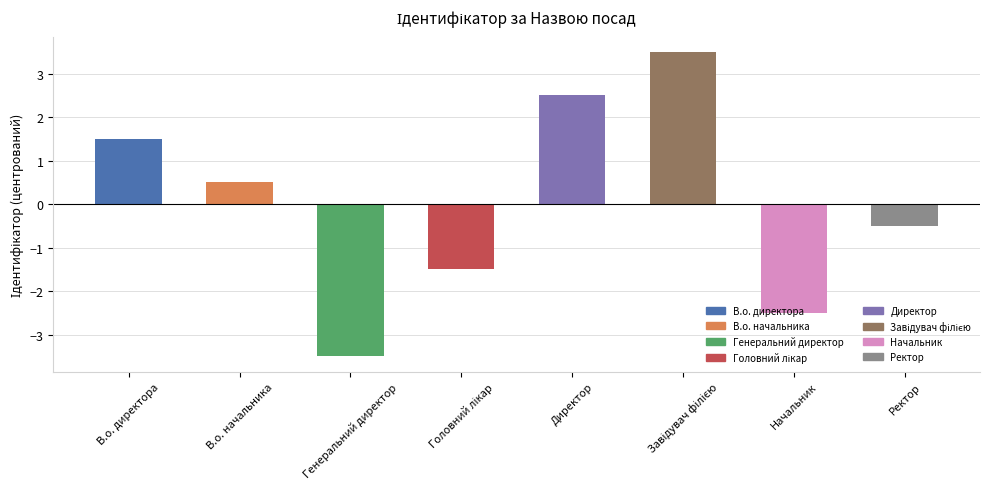

Between В.о. начальника and Начальник, which is larger?

В.о. начальника